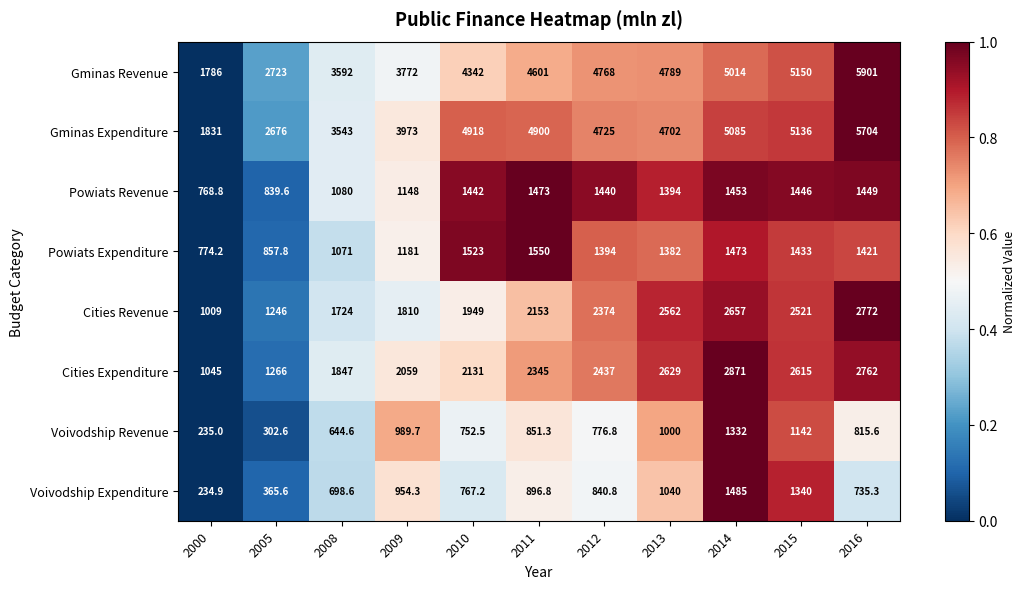

The value of Powiats Revenue at 2014 is 1453.0. True or false?

True